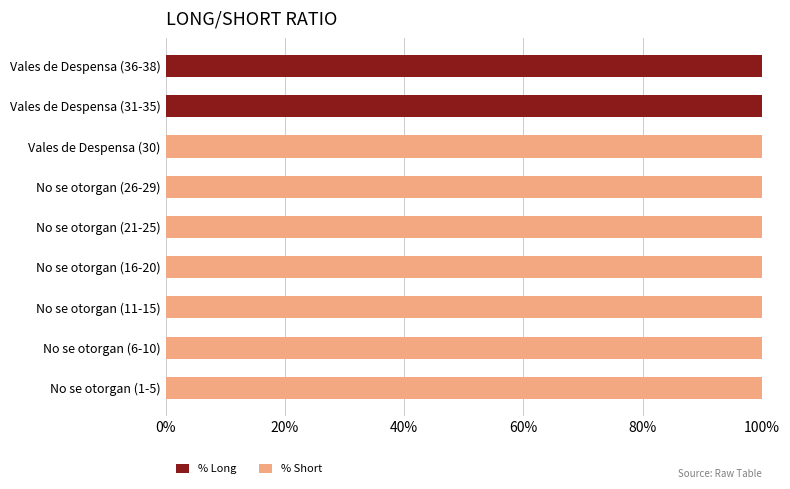

What is the highest value of the % Long series?

100